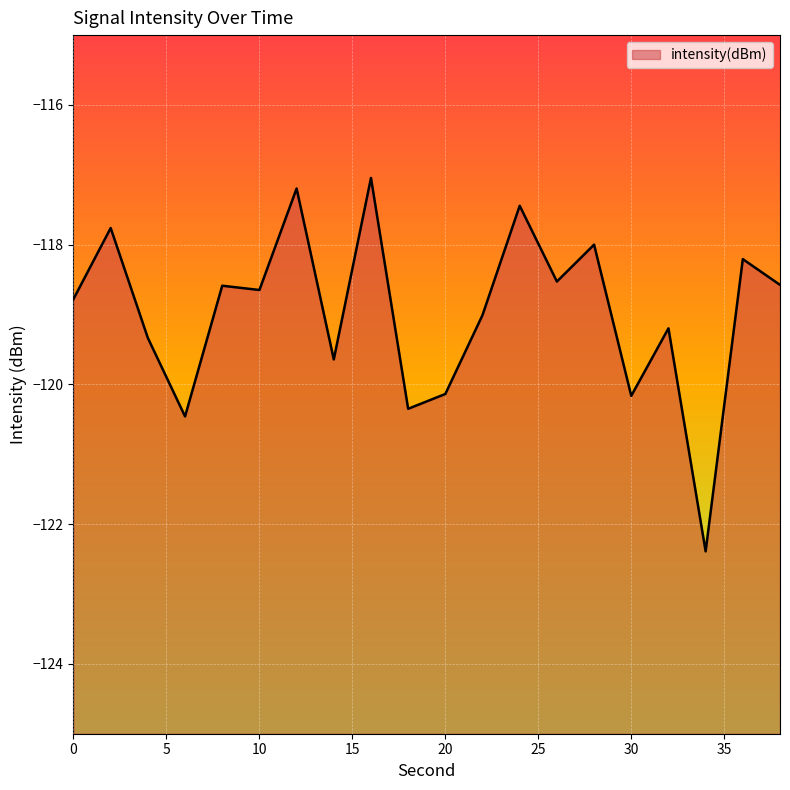

What is the difference between the values at 28 and 18?

2.3